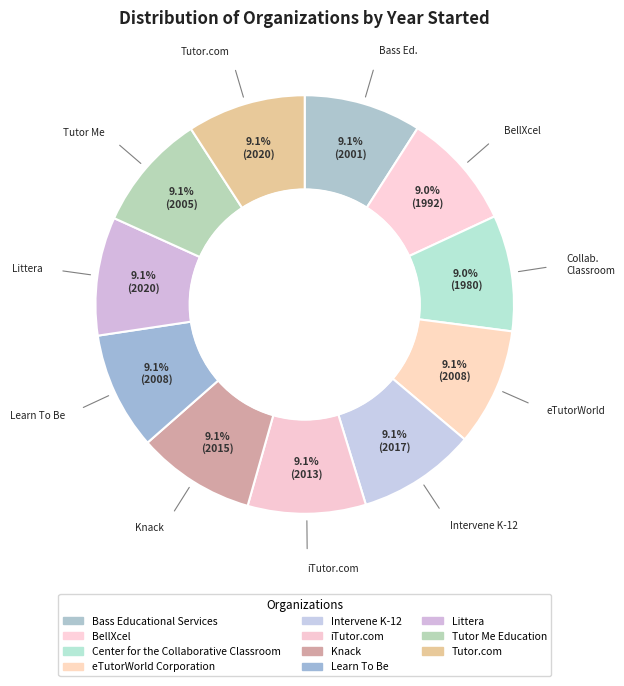

How many slices are in this pie chart?

11